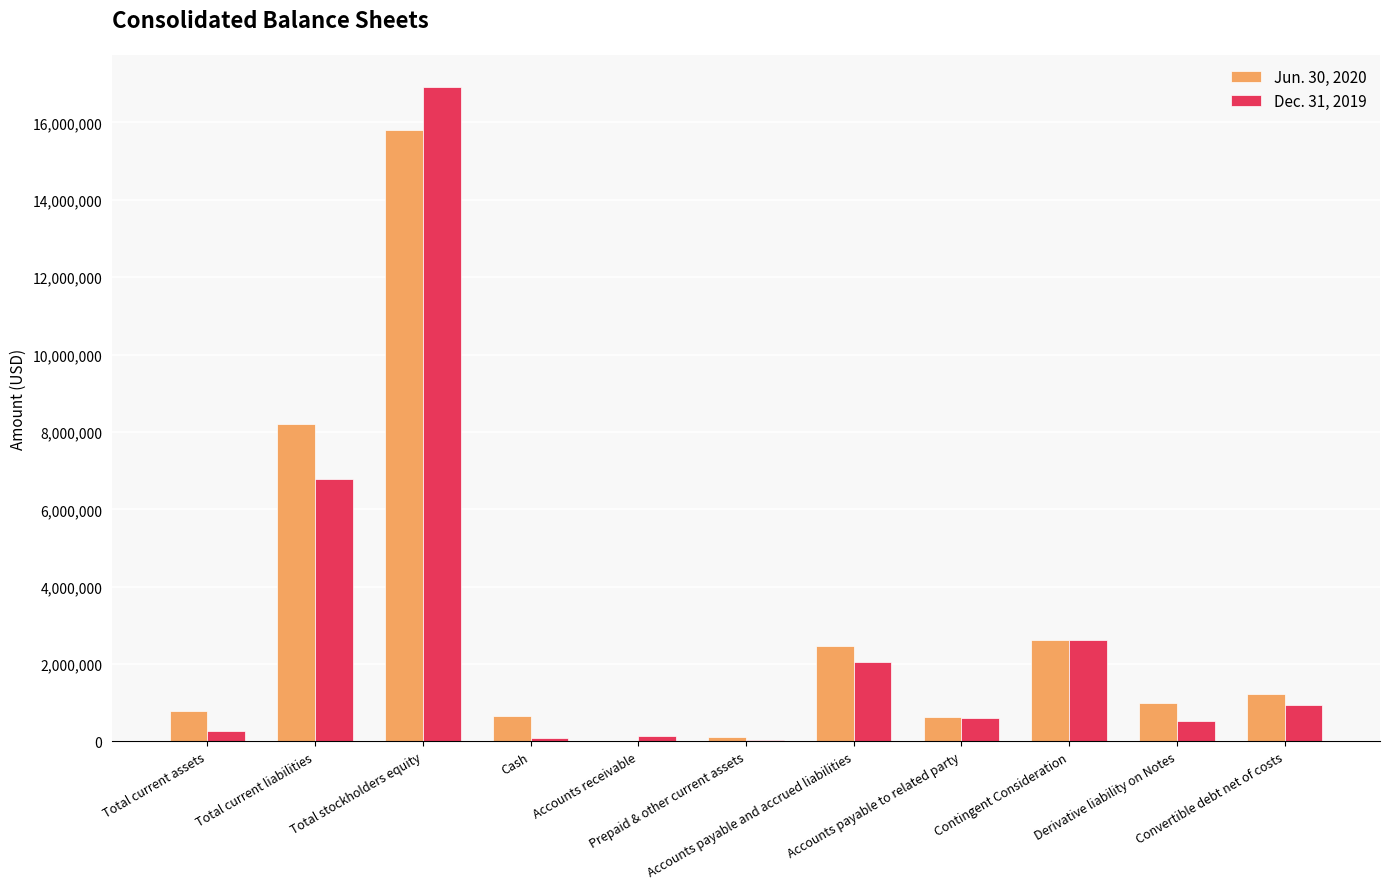

Reading left to right, what are all the values shown in this chart?

Jun. 30, 2020: Total current assets=783019	Total current liabilities=8216483	Total stockholders equity=15797967	Cash=660903	Accounts receivable=19748	Prepaid & other current assets=102368	Accounts payable and accrued liabilities=2475585	Accounts payable to related party=644305	Contingent Consideration=2625000	Derivative liability on Notes=991462	Convertible debt net of costs=1223358
Dec. 31, 2019: Total current assets=273000	Total current liabilities=6783106	Total stockholders equity=16901675	Cash=81964	Accounts receivable=149748	Prepaid & other current assets=41288	Accounts payable and accrued liabilities=2054983	Accounts payable to related party=601682	Contingent Consideration=2625000	Derivative liability on Notes=540517	Convertible debt net of costs=944450